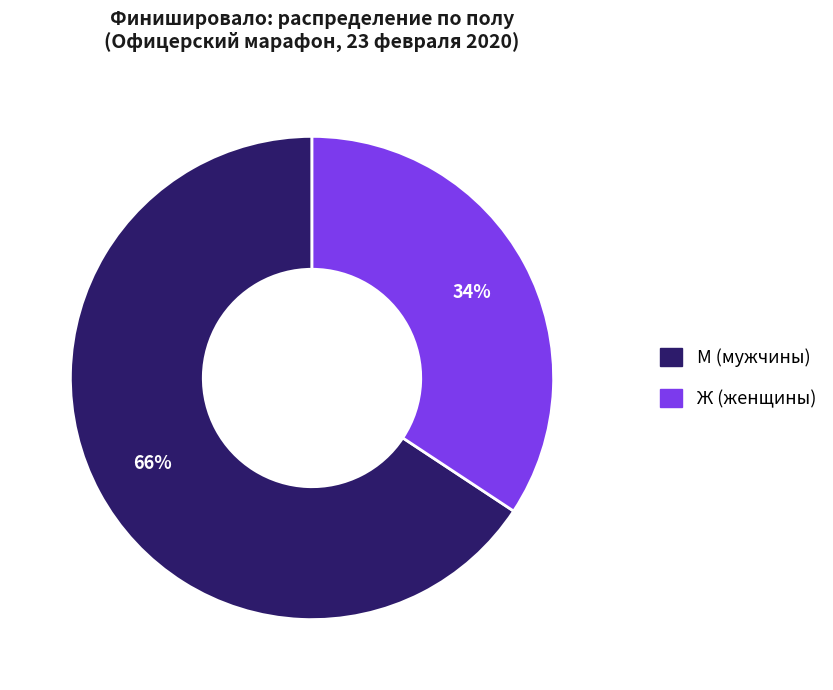

To the nearest percent, what portion does М represent?

66%